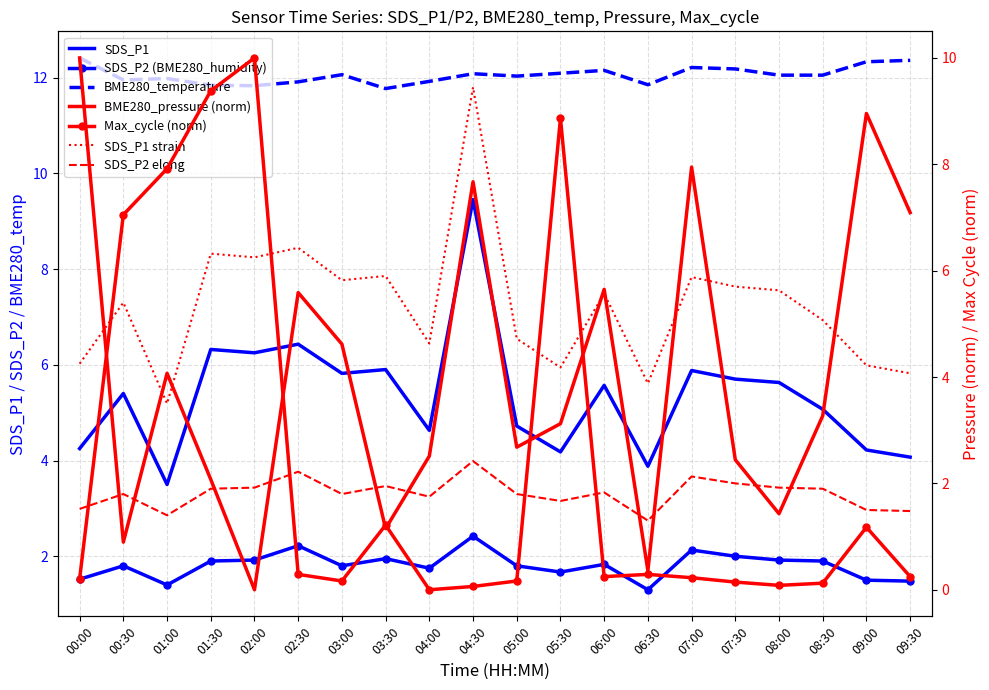

Where is the first local minimum for SDS_P1?

01:00